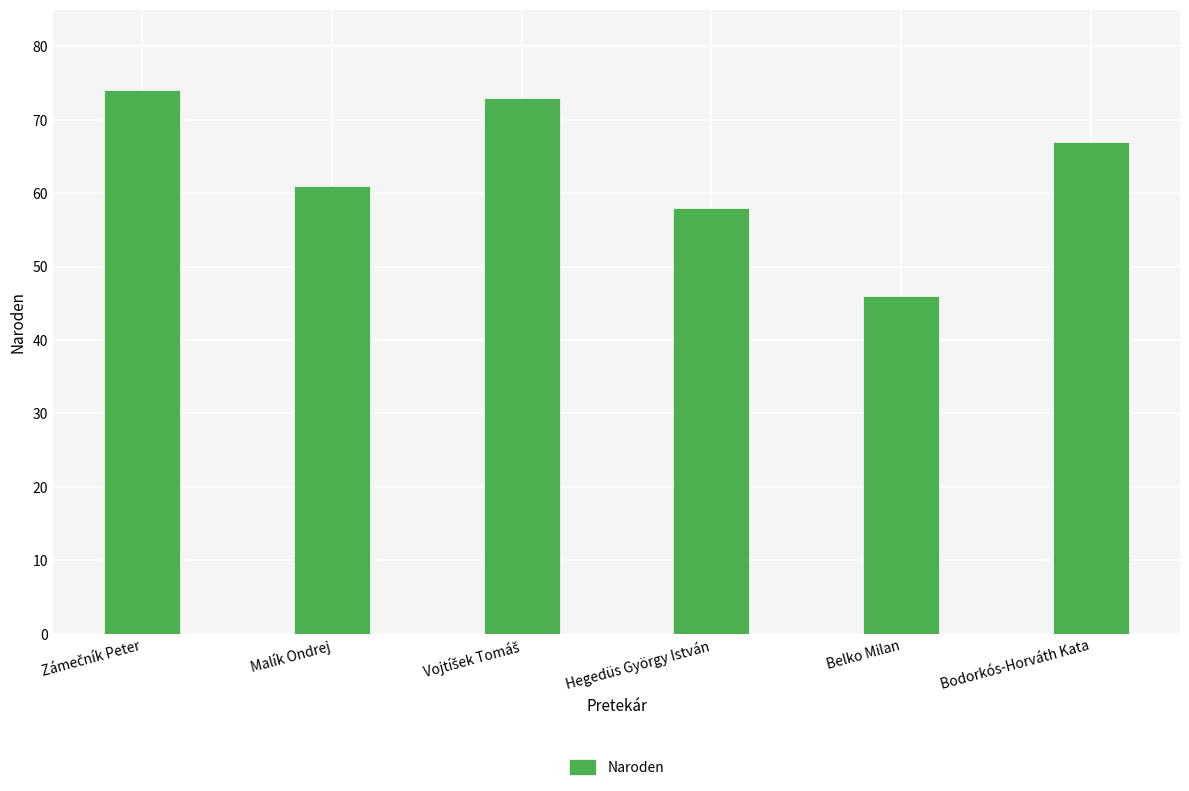

How many values are below 67?

3